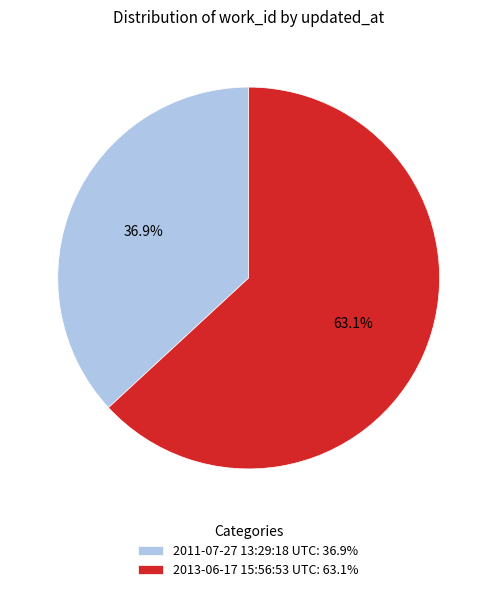

Rank the categories by value from highest to lowest.

2013-06-17 15:56:53 UTC, 2011-07-27 13:29:18 UTC